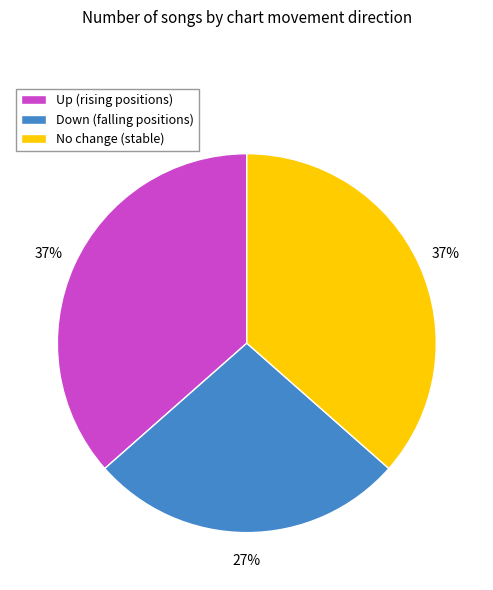

Do No change (stable) and Up (rising positions) together represent more than half of the pie?

Yes